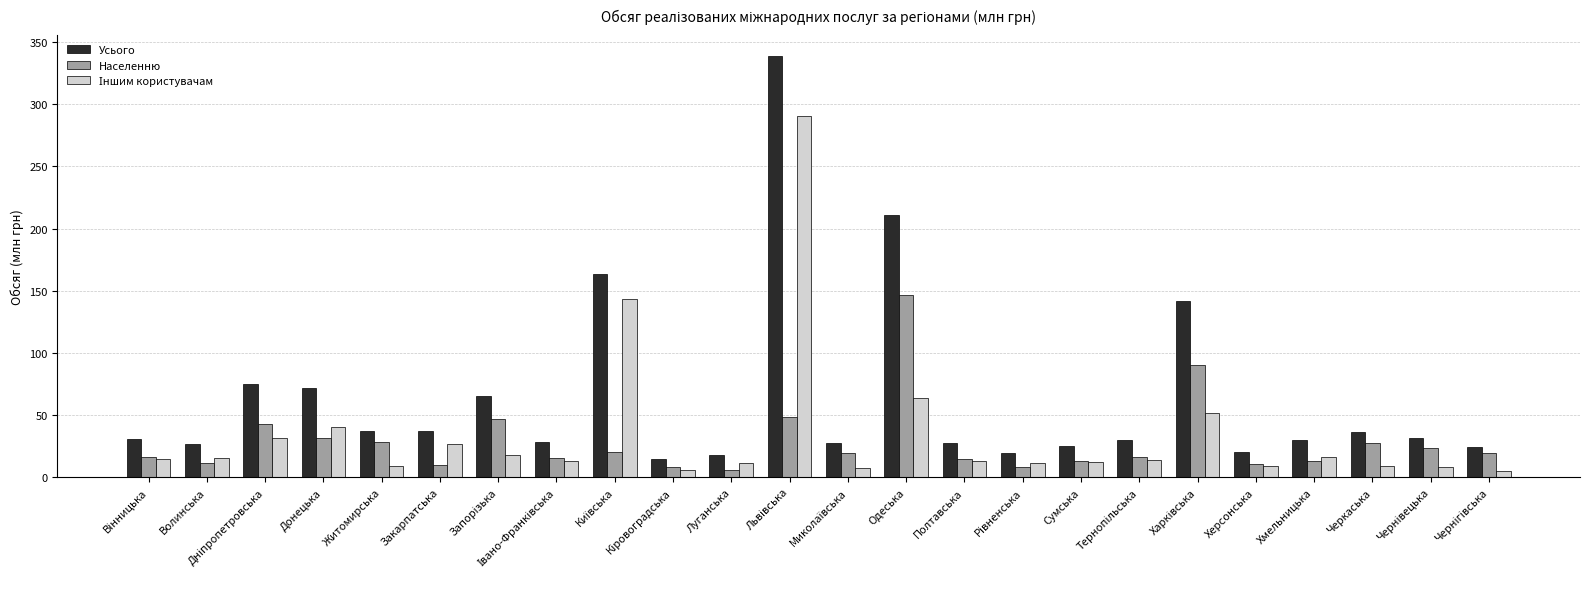

How many data points does each series have?

24